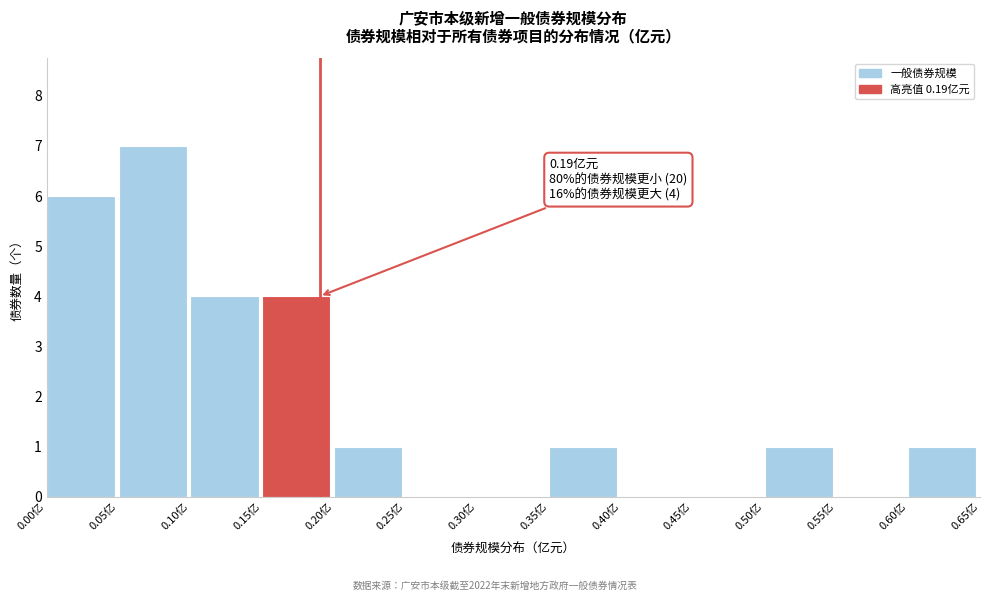

Over which range of the x-axis is the bar tallest?

0.05 to 0.10